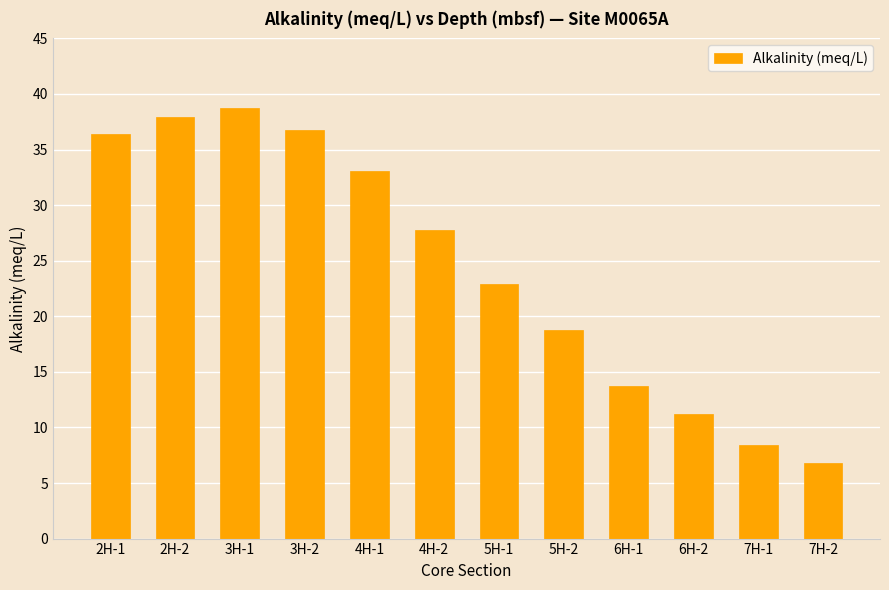

What is the change in value from 2H-2 to 6H-2?

-26.7